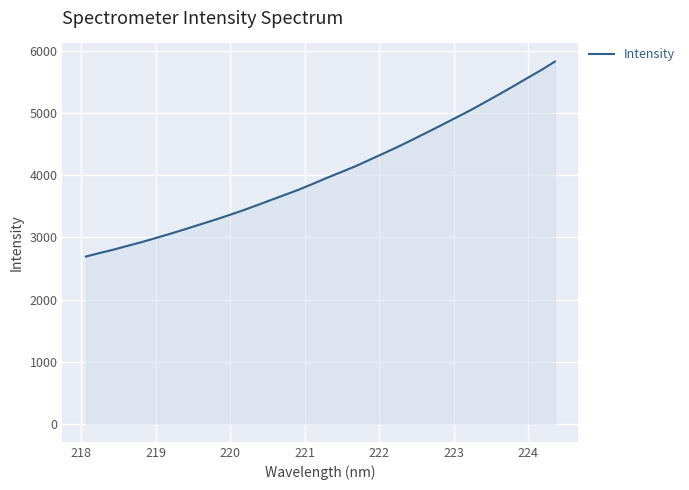

What is the maximum value shown in the chart?

5834.0